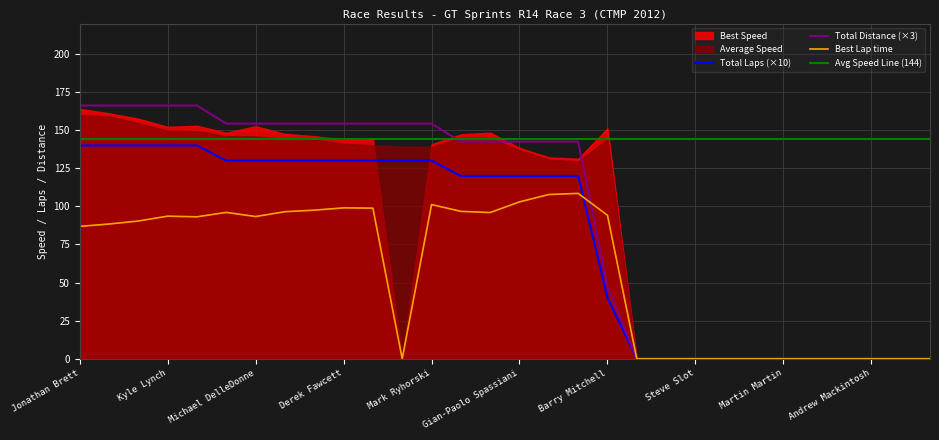

At which category is the sum across all series the highest?

Kyle Lynch